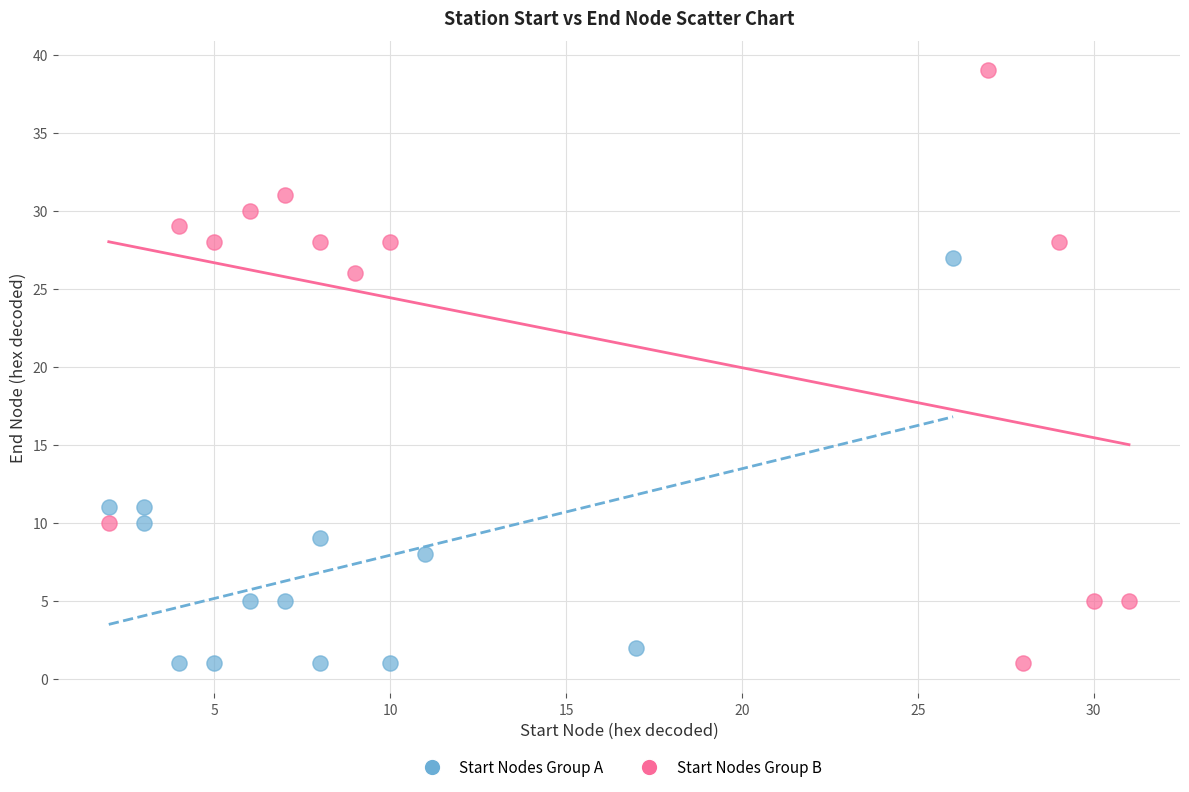

Which series reaches the maximum Y coordinate?

Start Nodes Group B